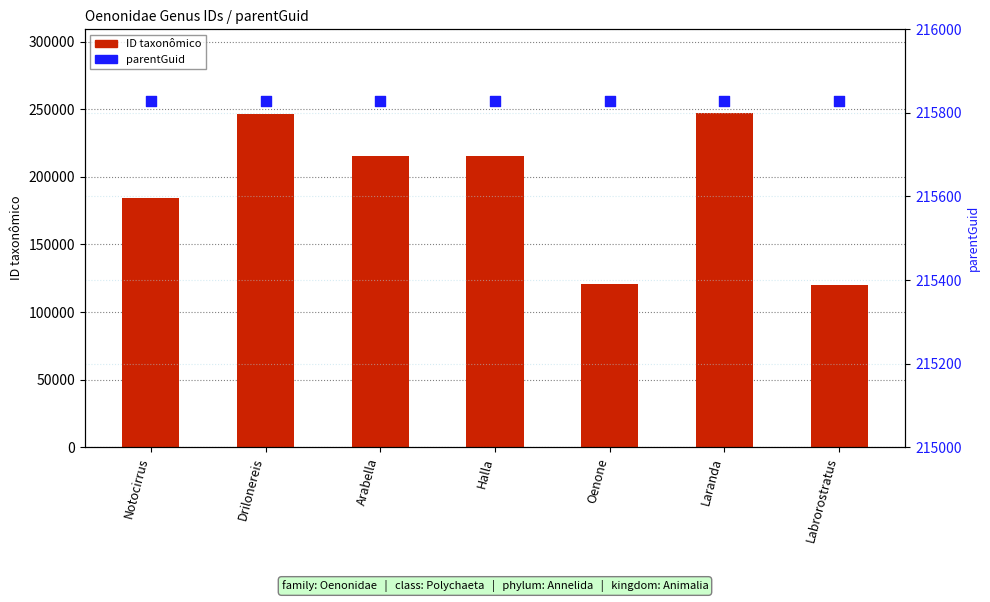

Which series has the largest Y range (max minus min)?

ID taxonômico